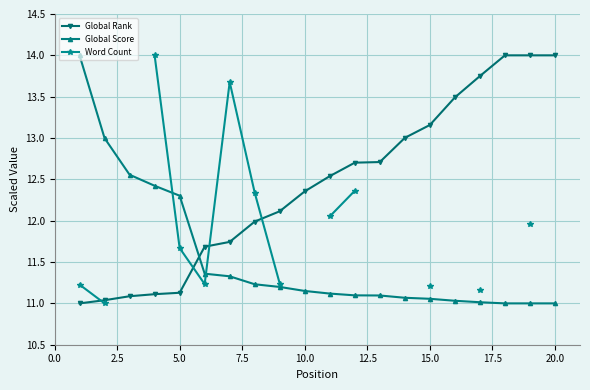

What are all the series names shown in the legend?

Global Rank, Global Score, Word Count